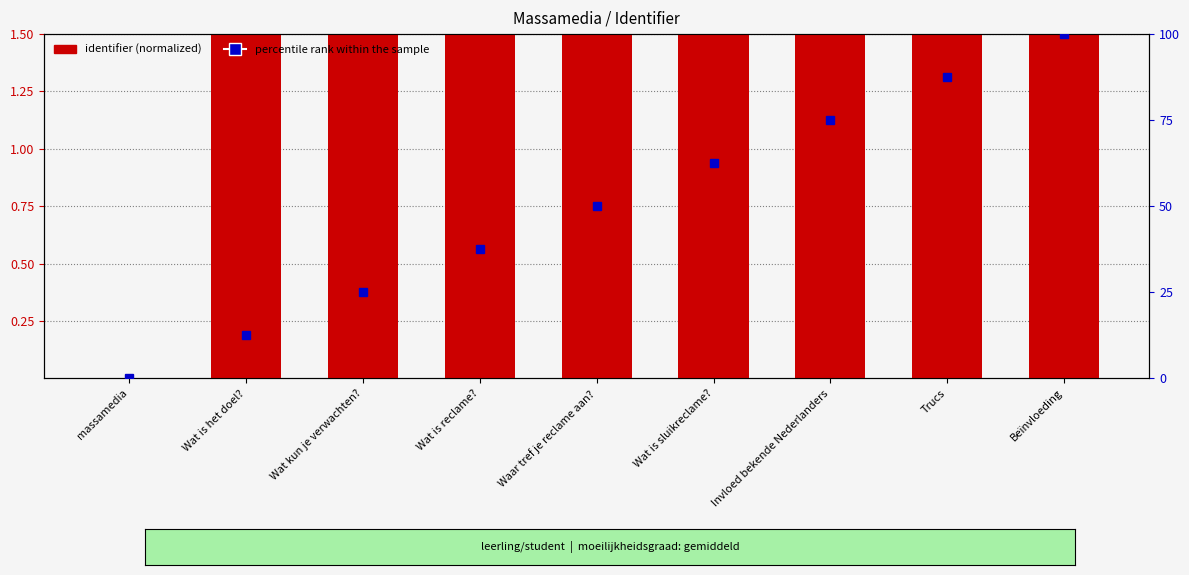

What is the difference between the highest and lowest values at Invloed bekende Nederlanders?

73.5